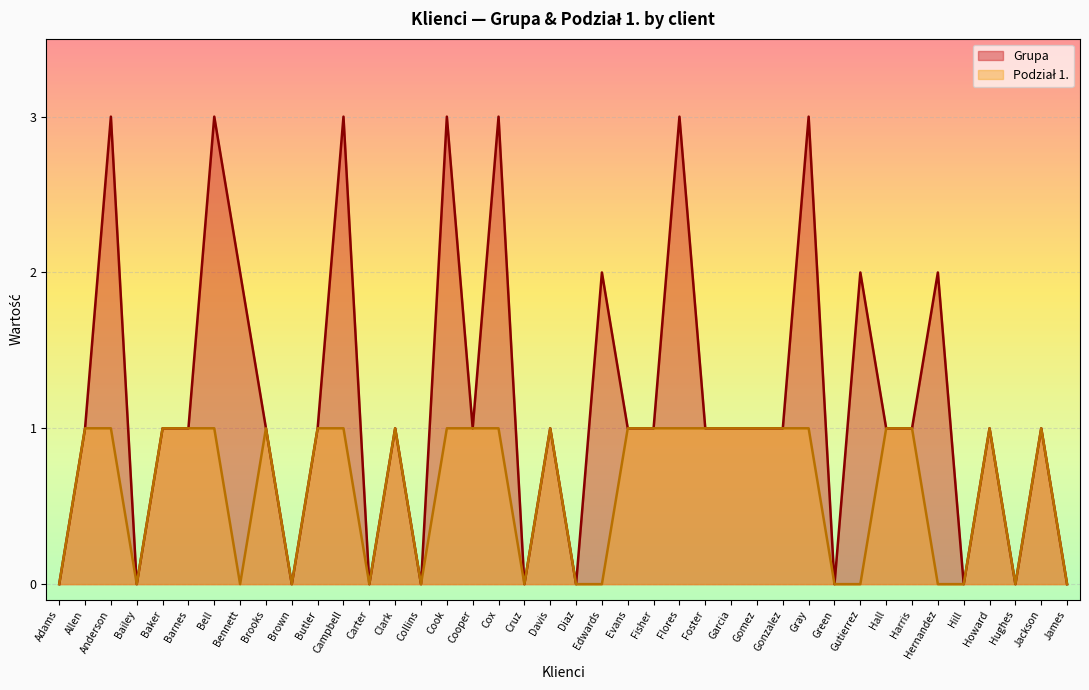

How many Grupa values are between 0 and 2?

33